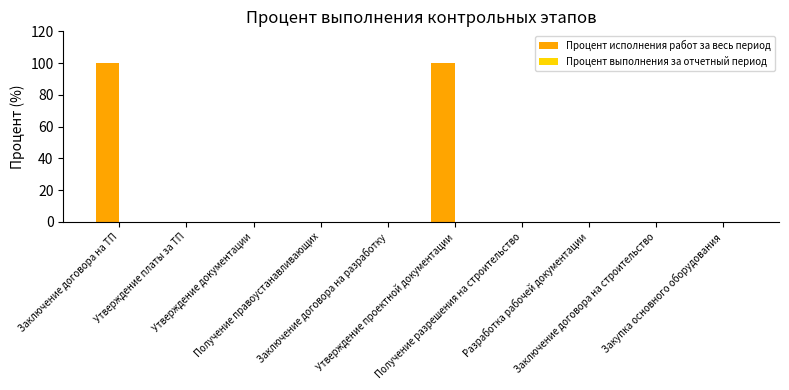

What is the maximum value shown in the chart?

100